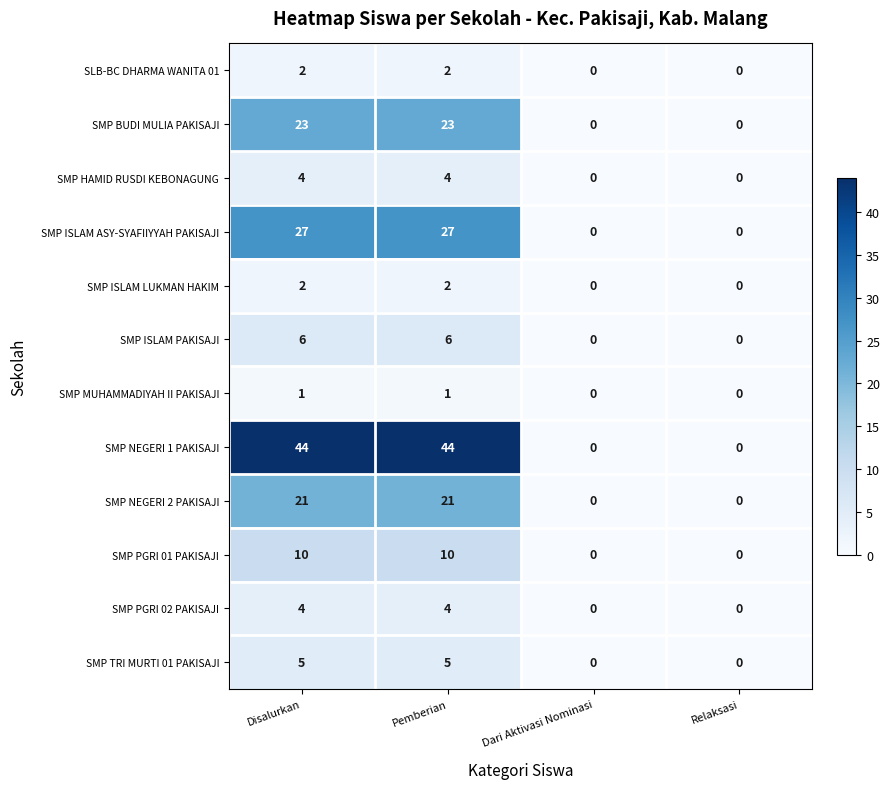

Which series has the largest total across all categories?

SMP NEGERI 1 PAKISAJI